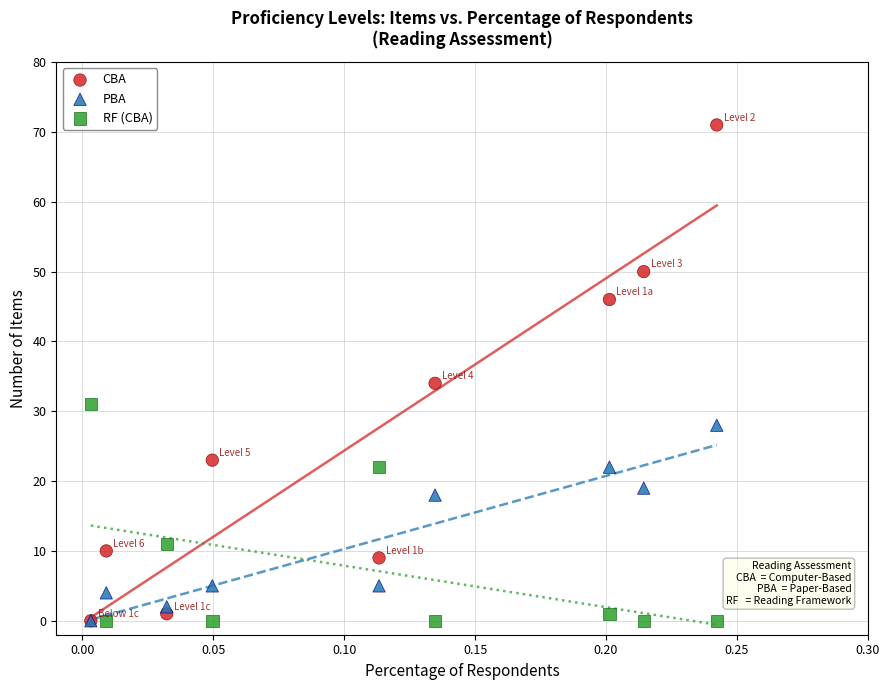

In the PBA series, what Y value is closest to 14?

18